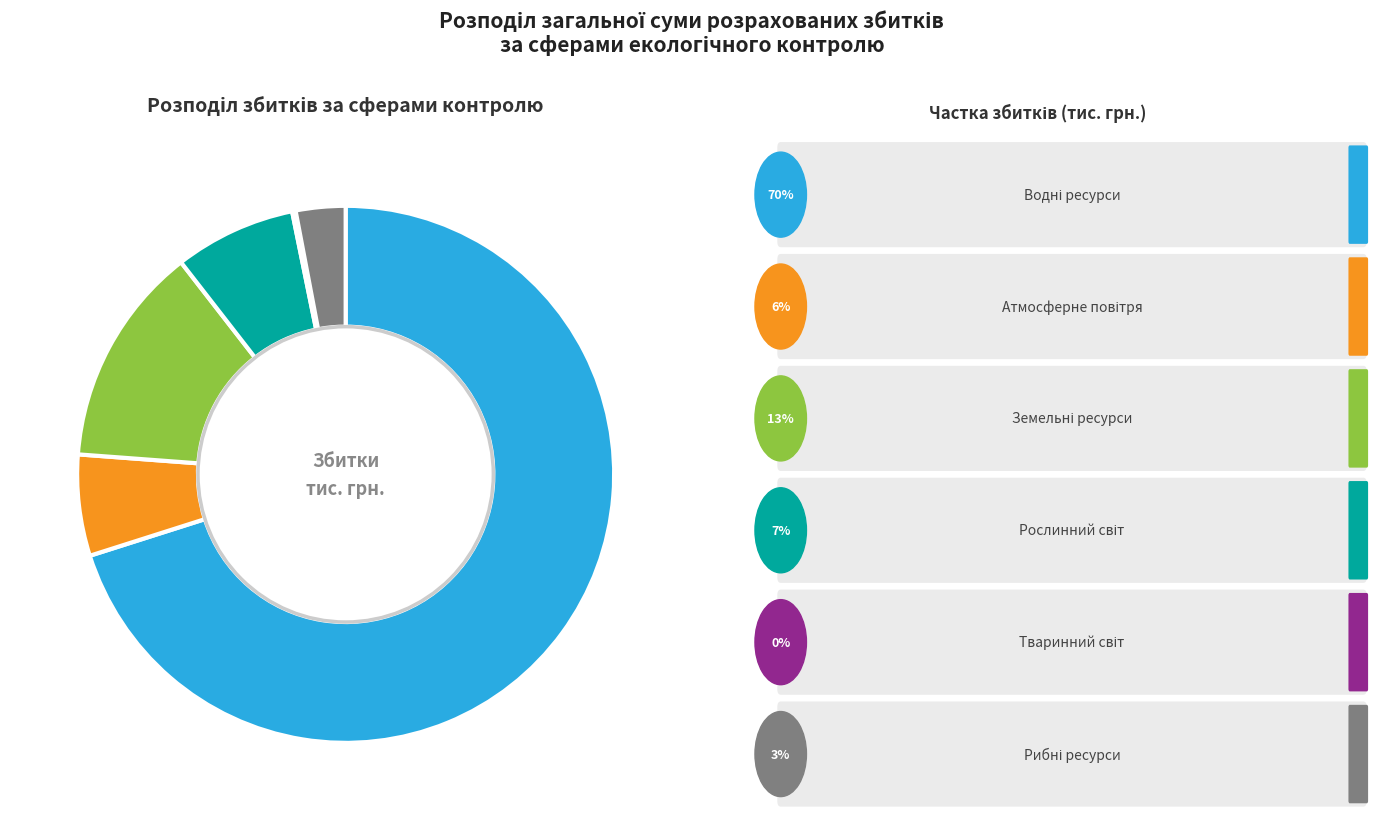

Is there any slice that represents more than half of the pie?

Yes